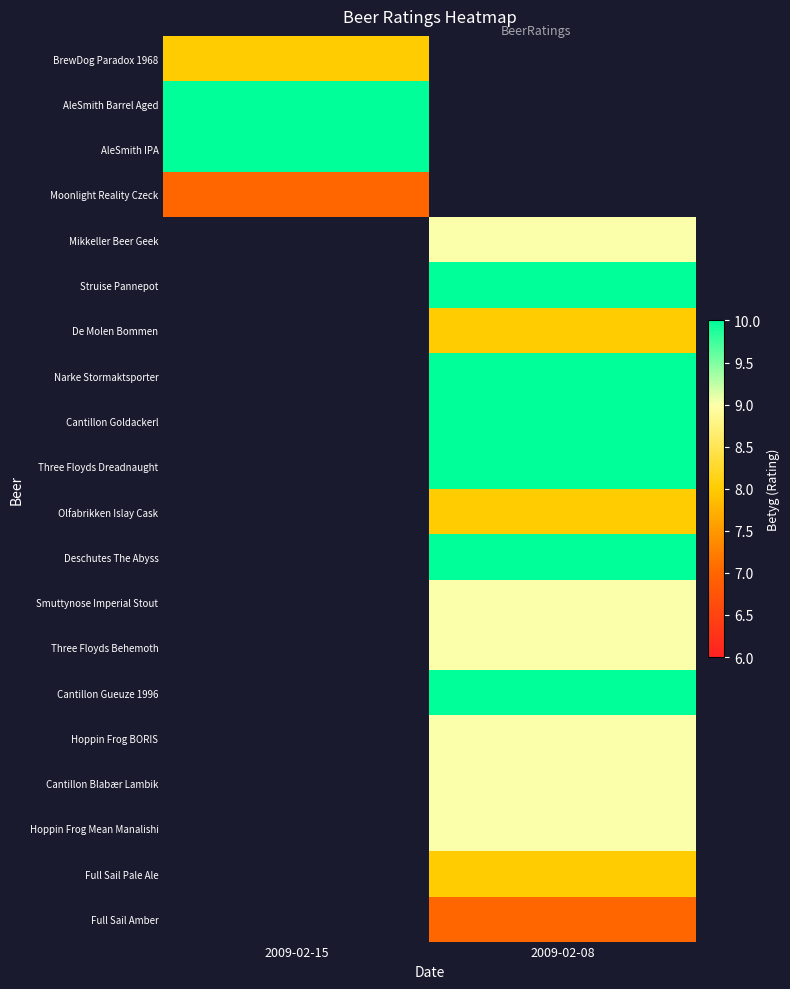

Which category has the highest value in the AleSmith IPA series?

2009-02-15